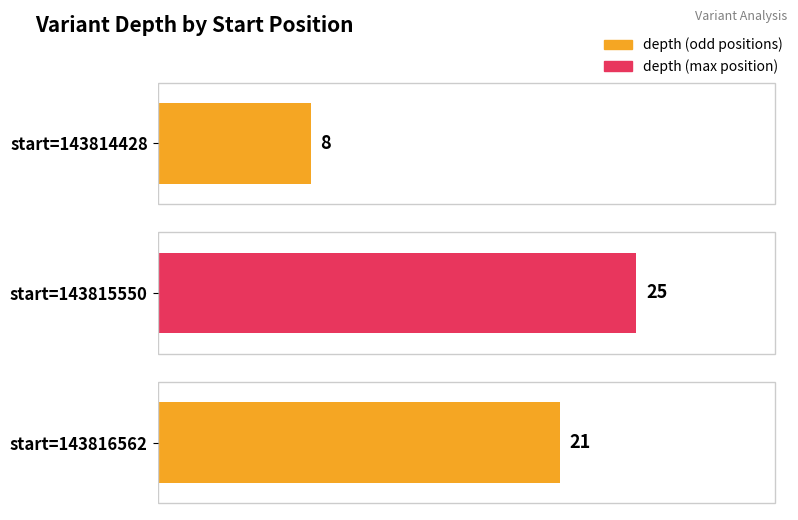

What is the ratio of the value at 143814428 to the value at 143816562?

0.4